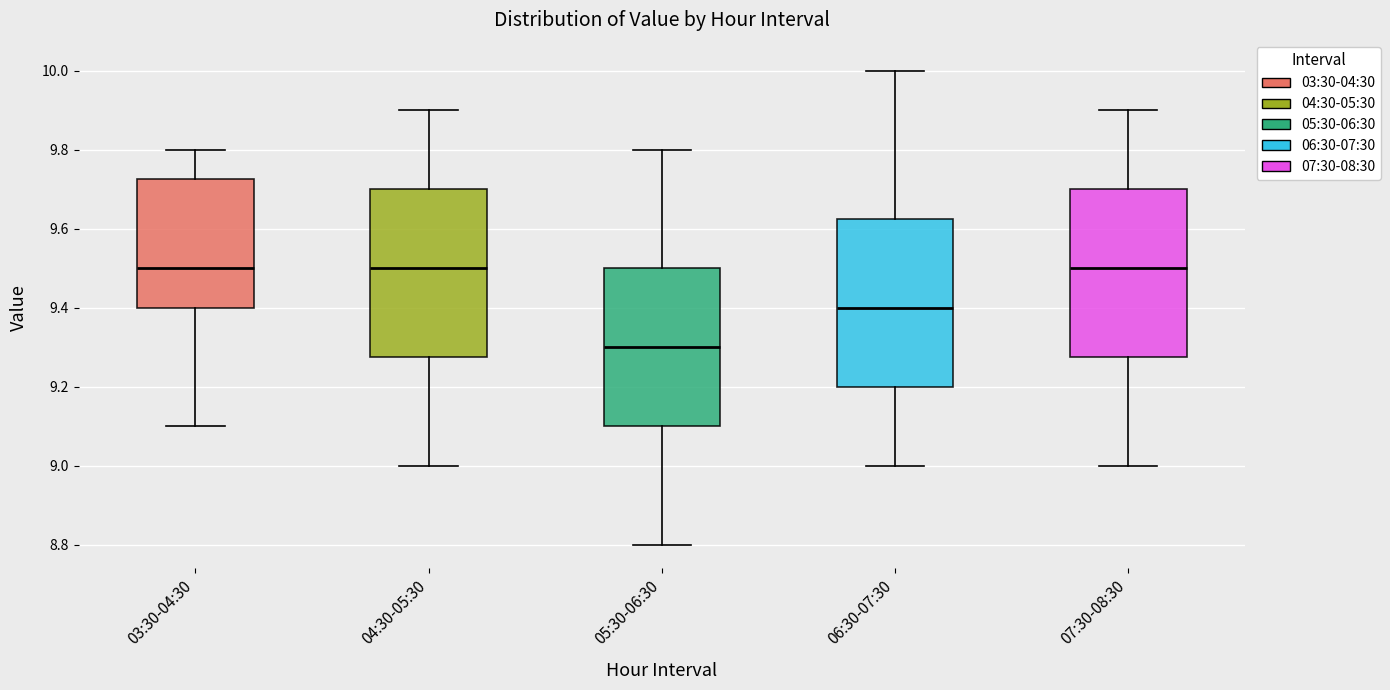

Reading left to right, read every box against the y-axis: the position of its median line, the range the box covers, and the ends of its whiskers. The values are not printed on the chart, so give them approximately, as read against the axis.

03:30-04:30: median 9.50, box 9.40 to 9.72, whiskers 9.10 to 9.80
04:30-05:30: median 9.50, box 9.28 to 9.70, whiskers 9.00 to 9.90
05:30-06:30: median 9.30, box 9.10 to 9.50, whiskers 8.80 to 9.80
06:30-07:30: median 9.40, box 9.20 to 9.62, whiskers 9.00 to 10.00
07:30-08:30: median 9.50, box 9.28 to 9.70, whiskers 9.00 to 9.90